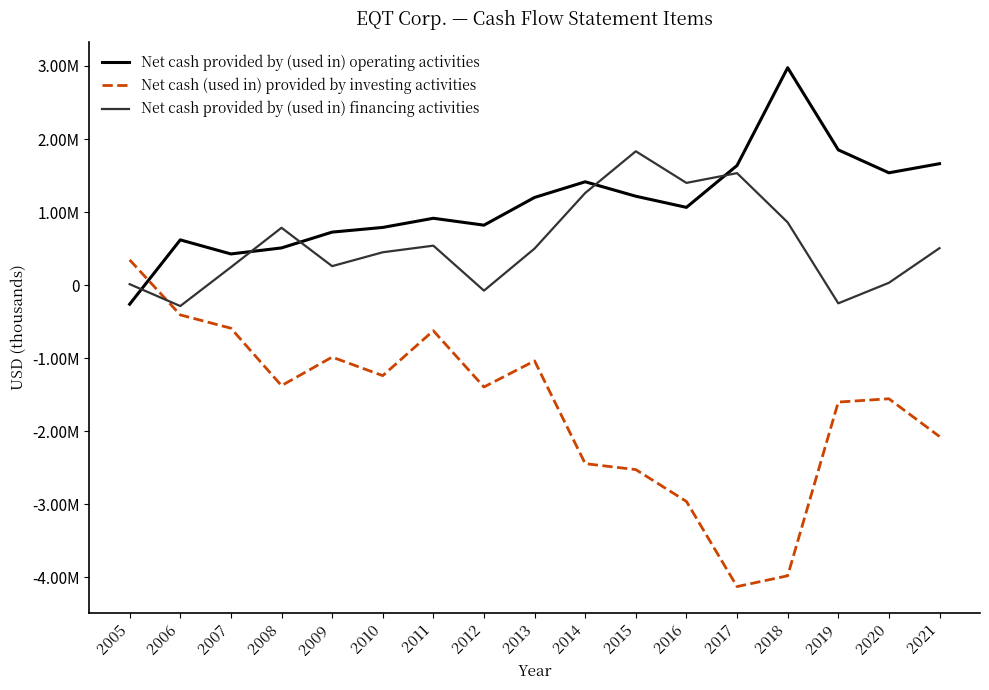

In Net cash (used in) provided by investing activities, how many points are lower than both neighbors (excluding endpoints)?

4